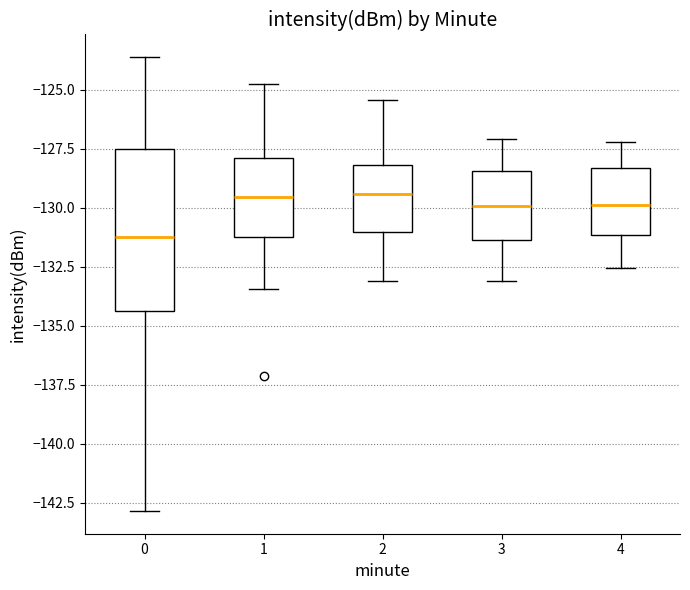

Where does the lower whisker of the box at x = 1 end on the y-axis? The values are not printed on the chart, so give them approximately, as read against the axis.

-133.5